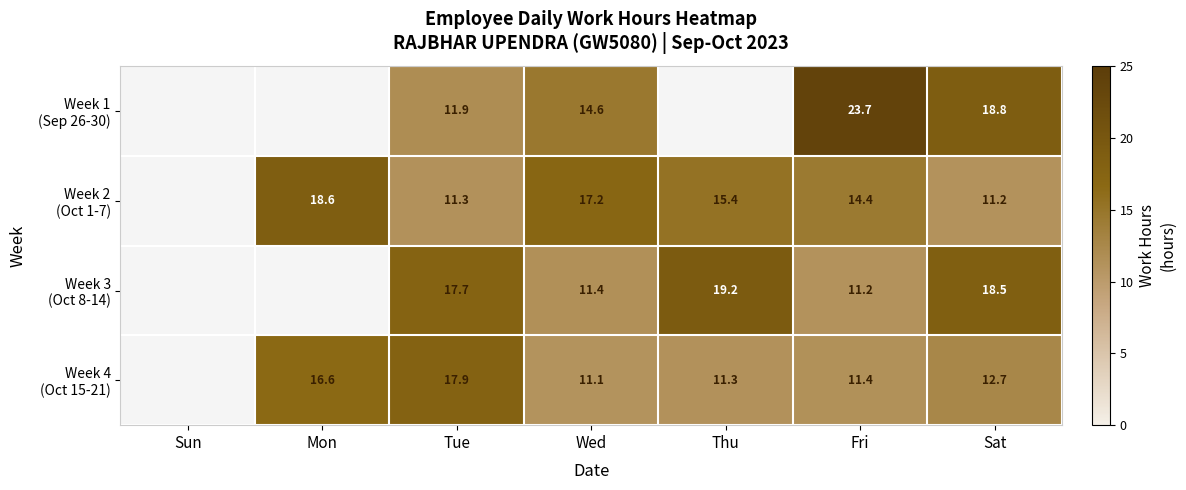

What is the total value across all series at Wed?

54.3